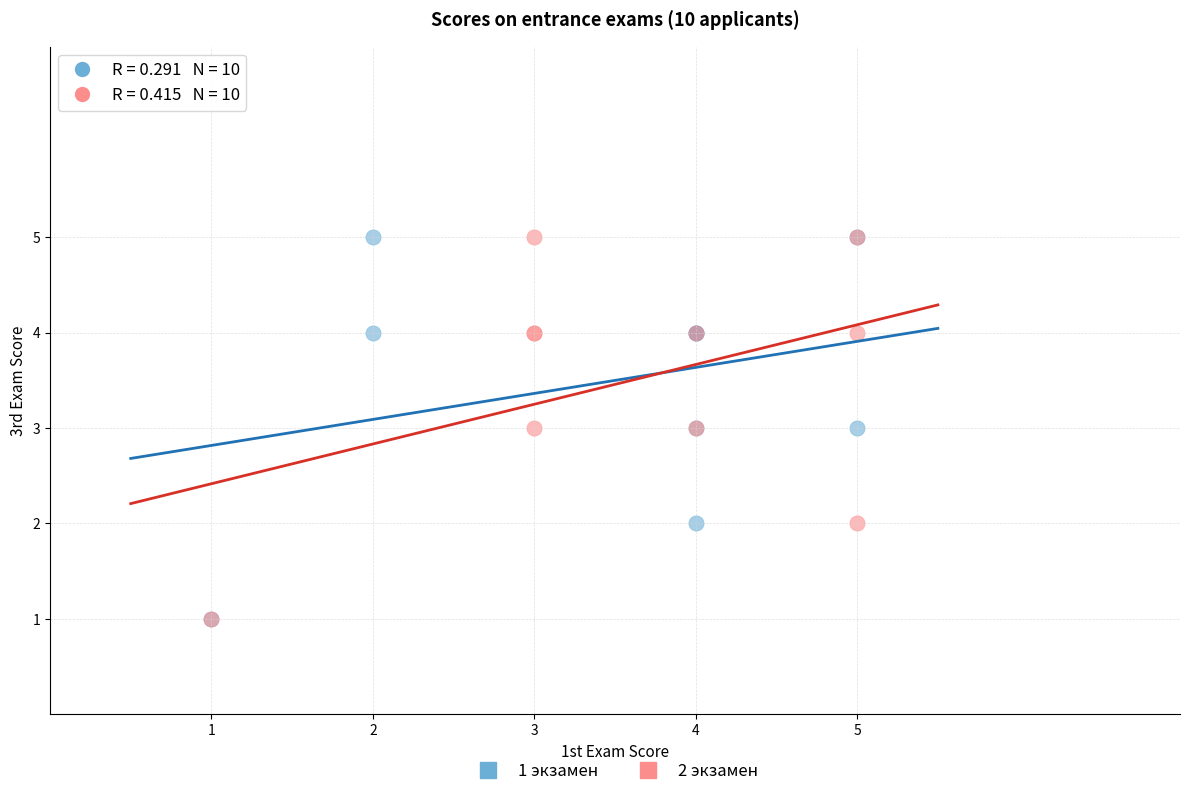

What are all the series names shown in the legend?

1 экзамен, 2 экзамен